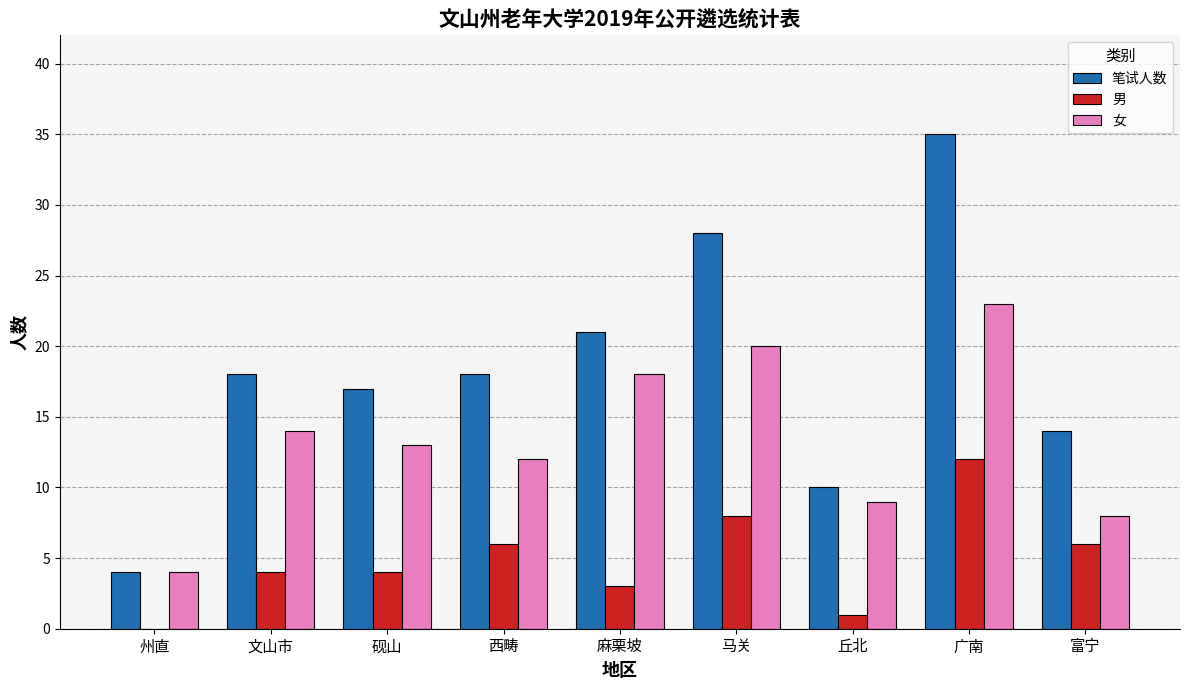

Reading left to right, list all the values displayed in this chart.

笔试人数: 4	18	17	18	21	28	10	35	14
男: 0	4	4	6	3	8	1	12	6
女: 4	14	13	12	18	20	9	23	8